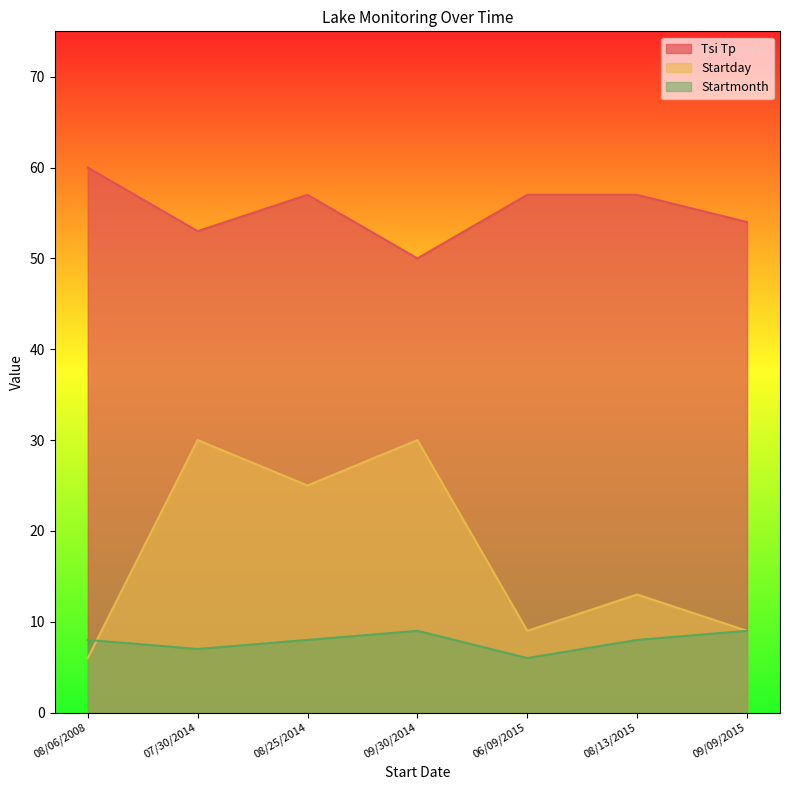

Reading left to right, what are all the values shown in this chart?

Tsi Tp: 08/06/2008=60	07/30/2014=53	08/25/2014=57	09/30/2014=50	06/09/2015=57	08/13/2015=57	09/09/2015=54
Startday: 08/06/2008=6	07/30/2014=30	08/25/2014=25	09/30/2014=30	06/09/2015=9	08/13/2015=13	09/09/2015=9
Startmonth: 08/06/2008=8	07/30/2014=7	08/25/2014=8	09/30/2014=9	06/09/2015=6	08/13/2015=8	09/09/2015=9